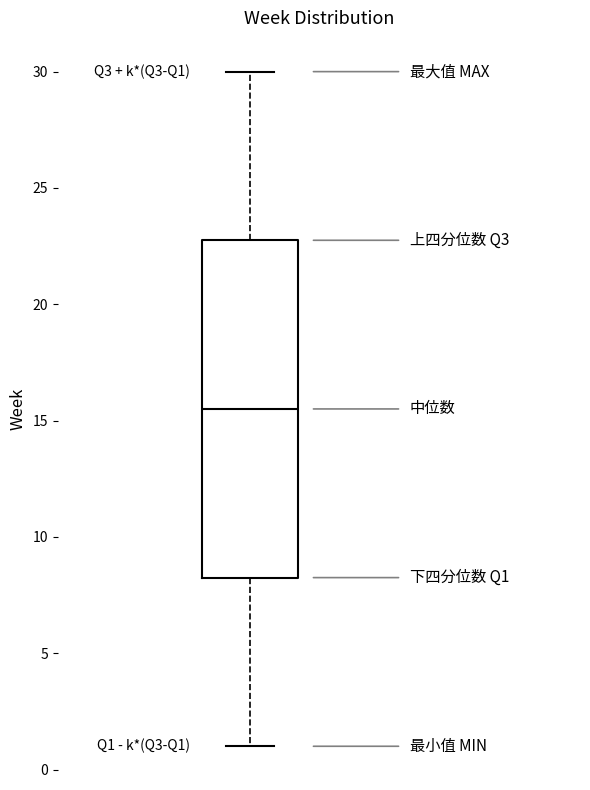

Read this box plot against the y-axis: the position of the median line, the range covered by the box, and the ends of both whiskers. The values are not printed on the chart, so give them approximately, as read against the axis.

median 15.5, box 8.5 to 23.0, whiskers 1.0 to 30.0